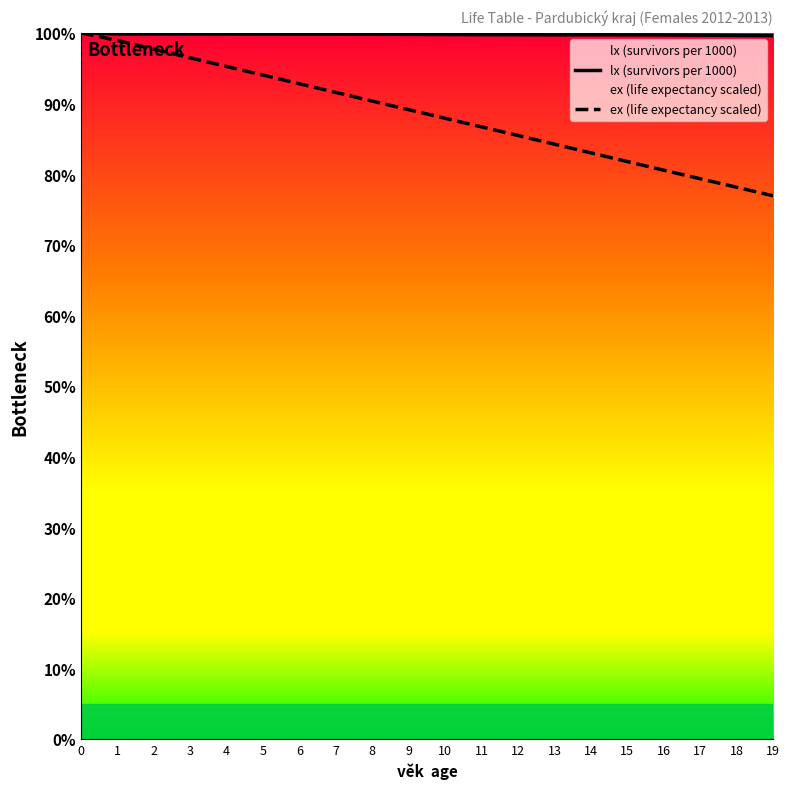

How many series are shown in this chart?

2